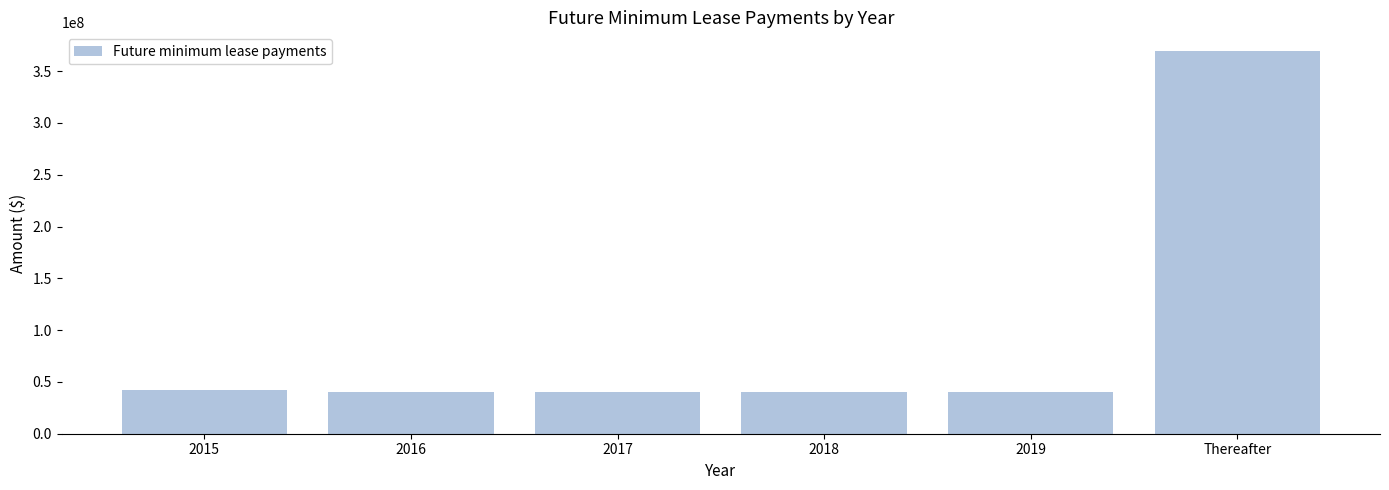

How many data points are less than 40246166?

2